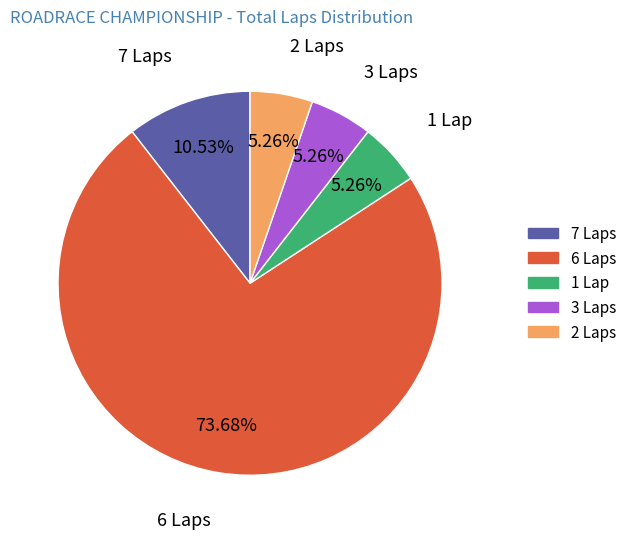

Which category has the biggest portion of the pie?

6 Laps